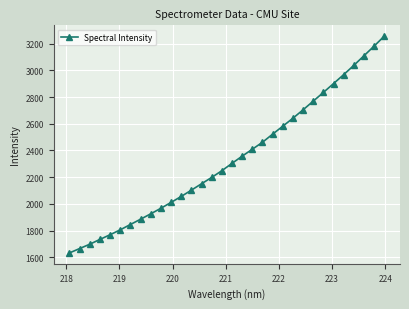

True or false: there are more than 2 points higher than both neighbors.

False